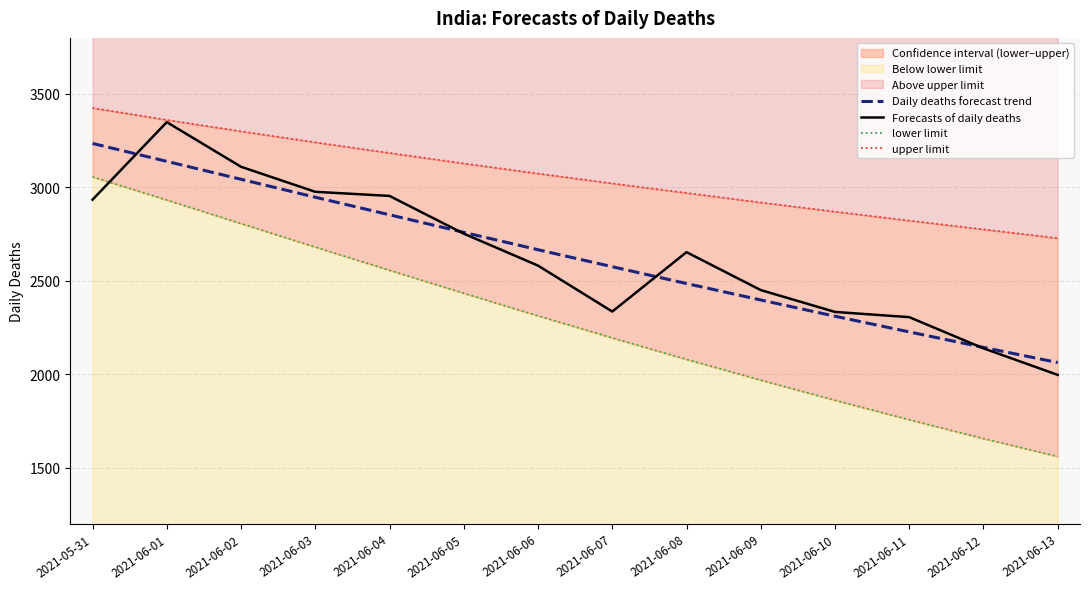

Does the chart display data point markers on the line(s)?

No